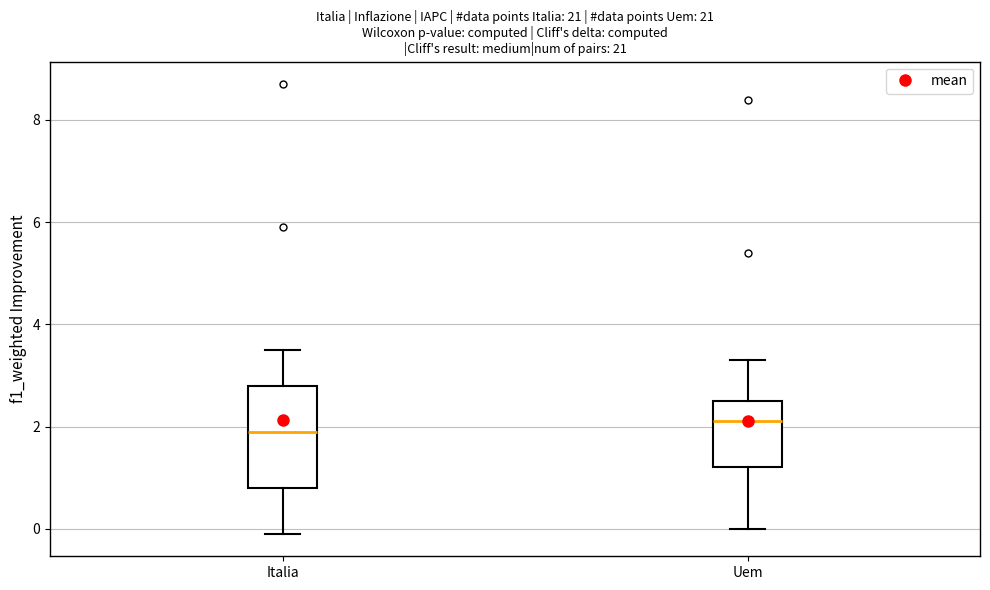

Where is the upper edge of the box for Uem on the y-axis? The values are not printed on the chart, so give them approximately, as read against the axis.

2.6